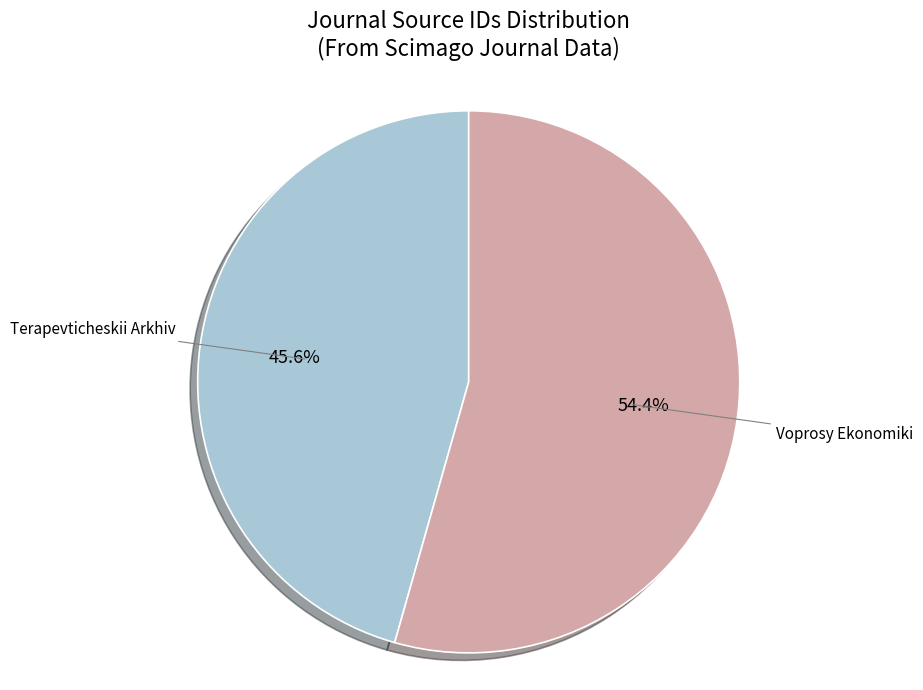

To the nearest percent, what percentage of the pie is Voprosy Ekonomiki?

54%